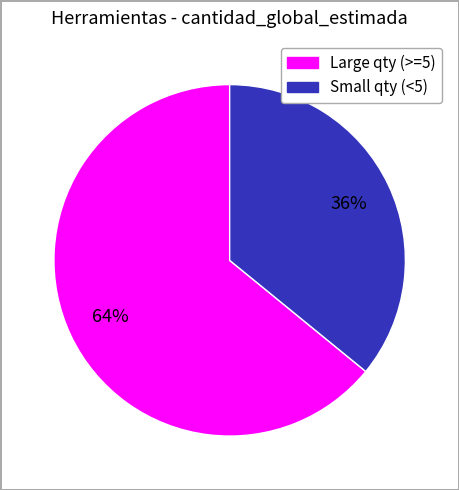

Is there any slice that represents more than half of the pie?

Yes